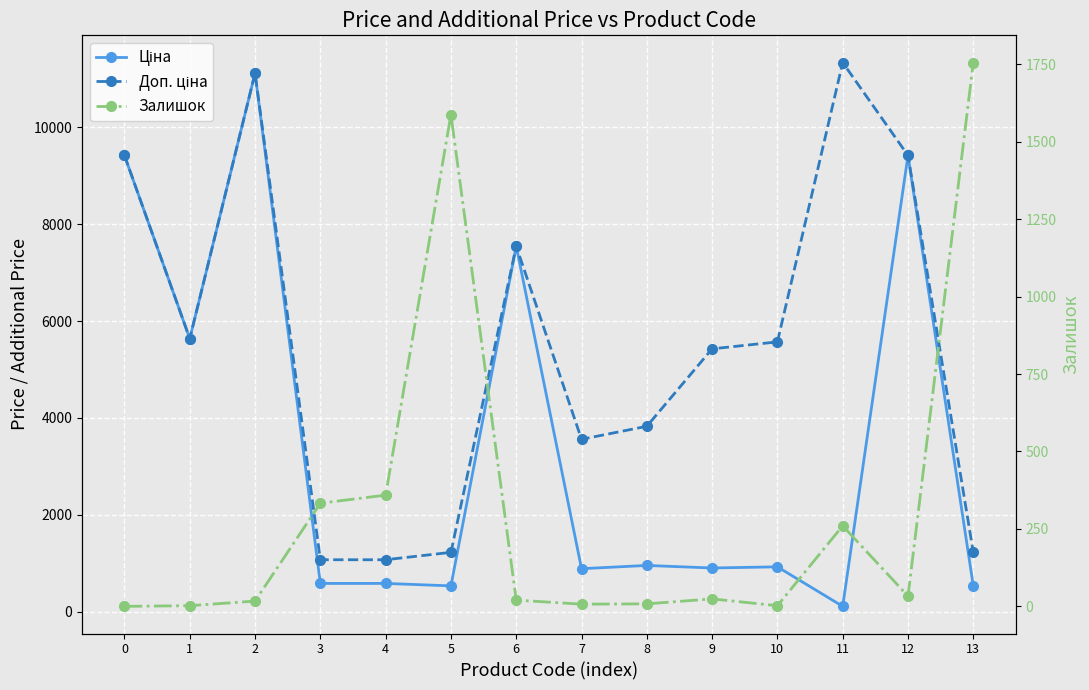

What is the spread (max minus min) of values at 0?

9416.9